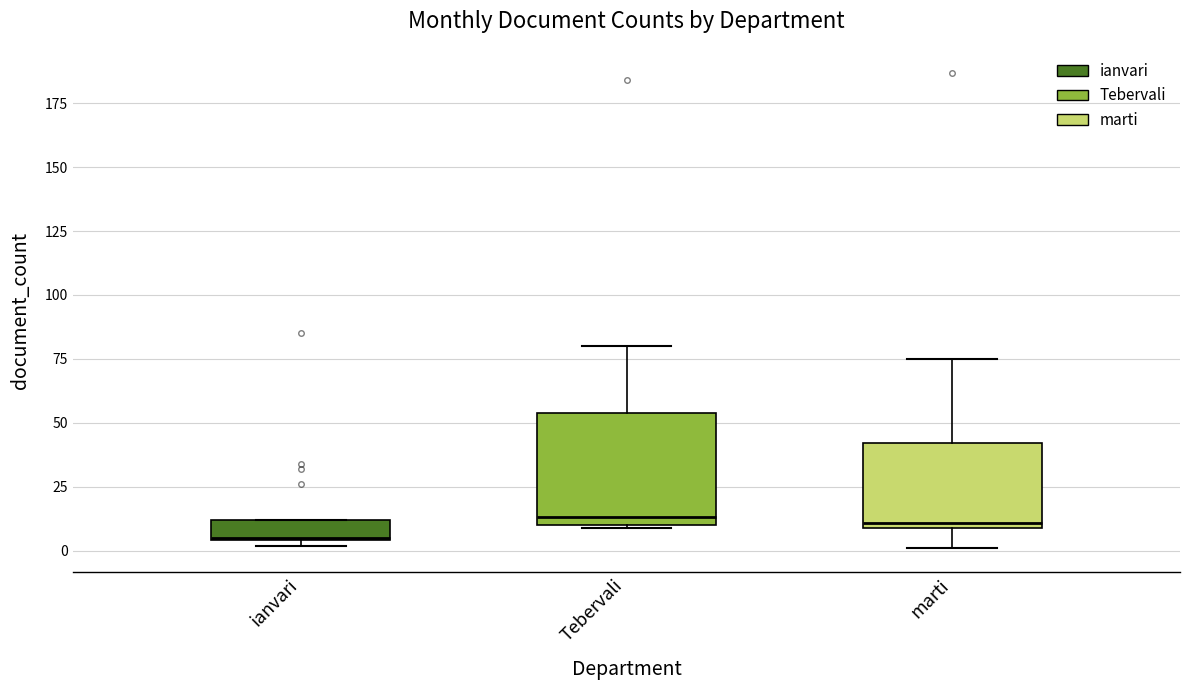

Which box is the tallest, from its lower edge to its upper edge?

Tebervali